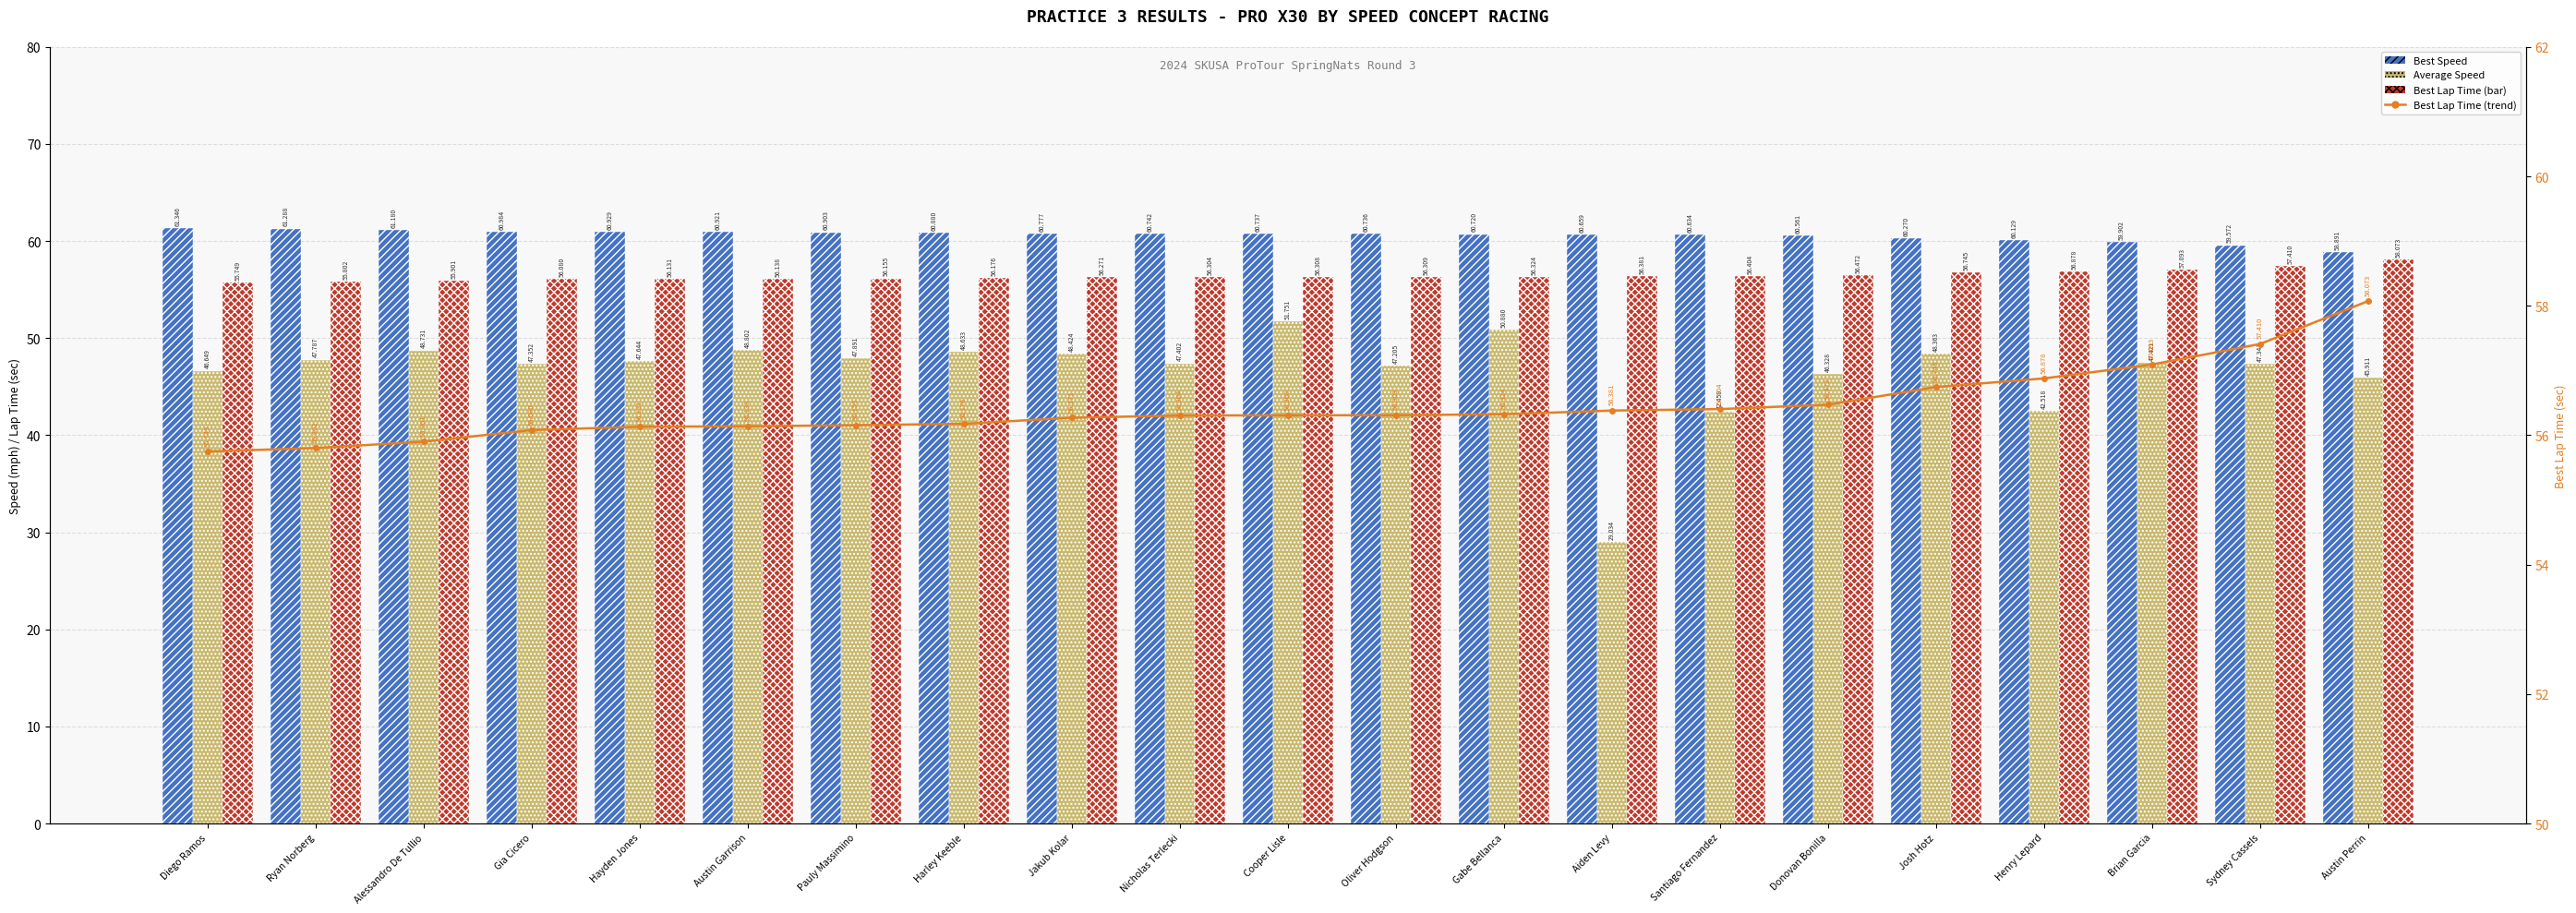

Which series has the largest total across all categories?

Best Speed